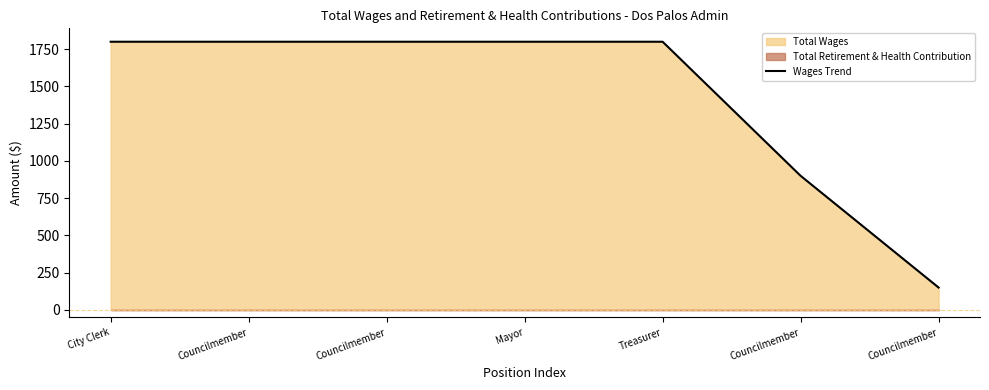

Rank the categories by value from highest to lowest.

City Clerk, Councilmember, Councilmember, Mayor, Treasurer, Councilmember, Councilmember